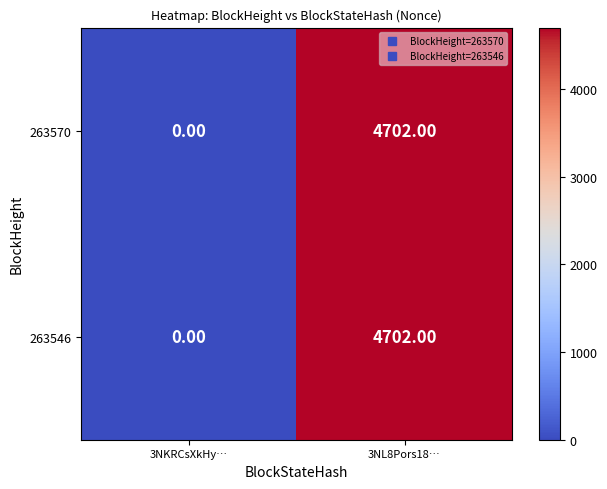

Rank the categories by 263570 value from highest to lowest.

3NL8Pors18…, 3NKRCsXkHy…